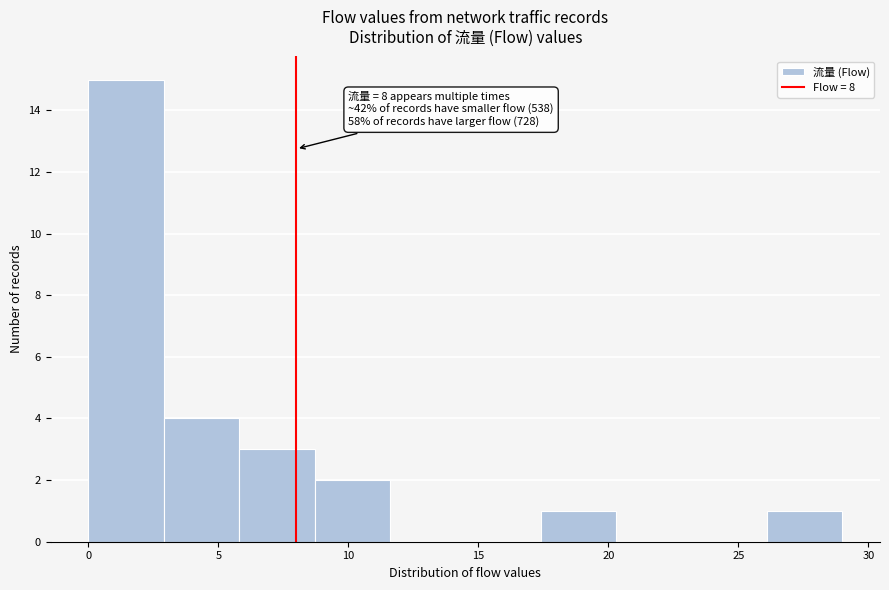

Over which range of the x-axis is the bar tallest?

0.0 to 2.9